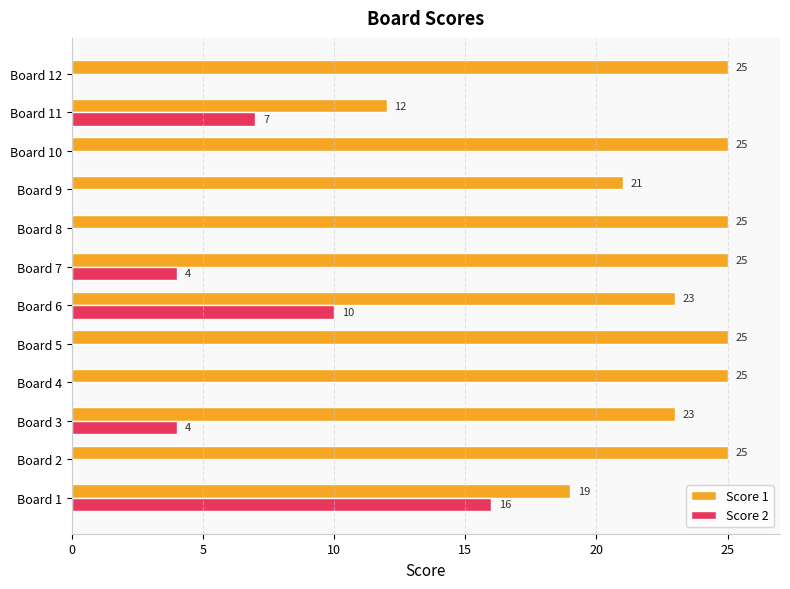

Between Board 6 and Board 12, which series saw the biggest shift?

Score 2